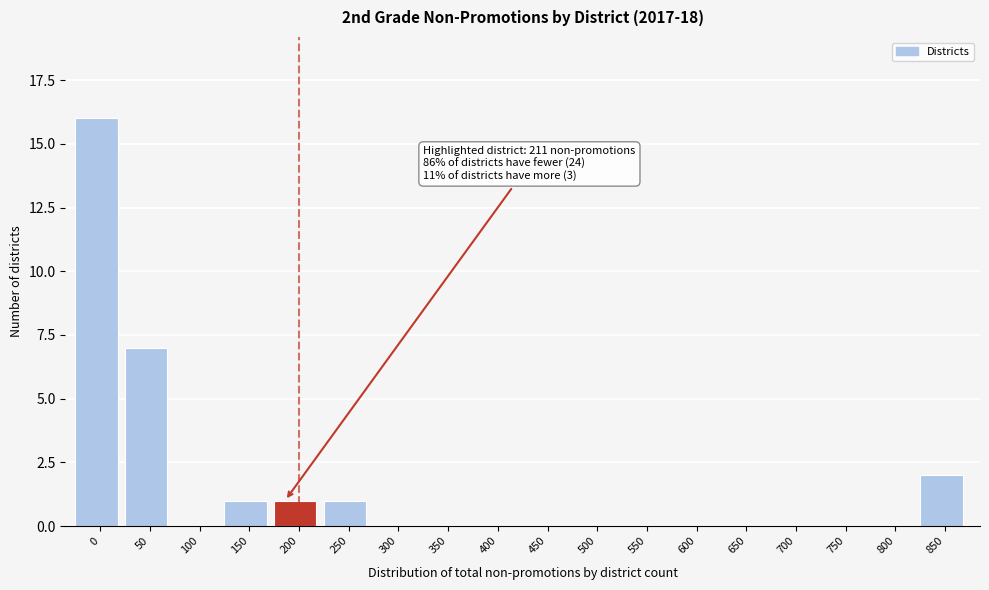

Reading left to right, what are all the values shown in this chart?

0=16	50=7	100=0	150=1	200=1	250=1	300=0	350=0	400=0	450=0	500=0	550=0	600=0	650=0	700=0	750=0	800=0	850=2